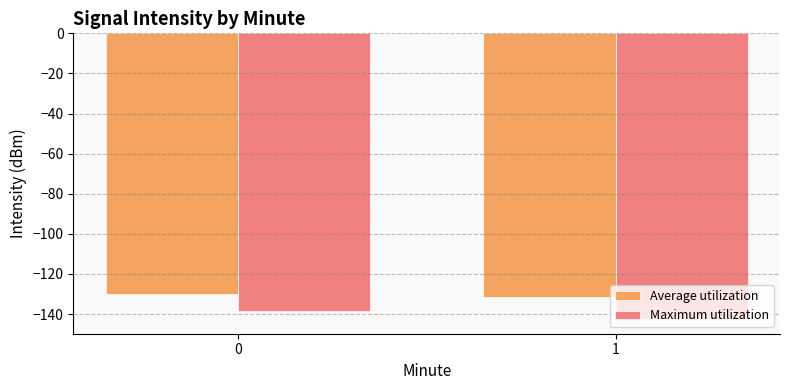

Is it true that Average utilization equals -131.5 at 1?

True